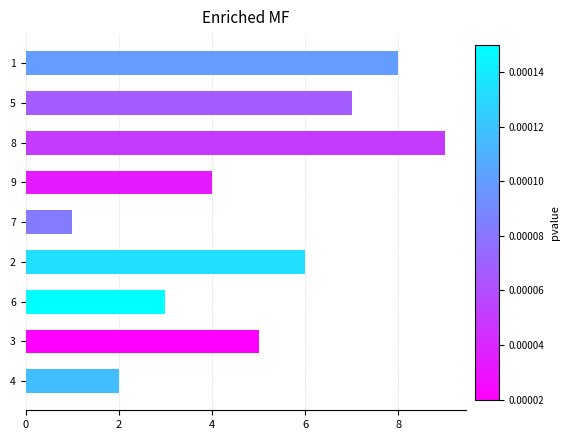

Rank the categories by value from highest to lowest.

8, 1, 5, 2, 3, 9, 6, 4, 7